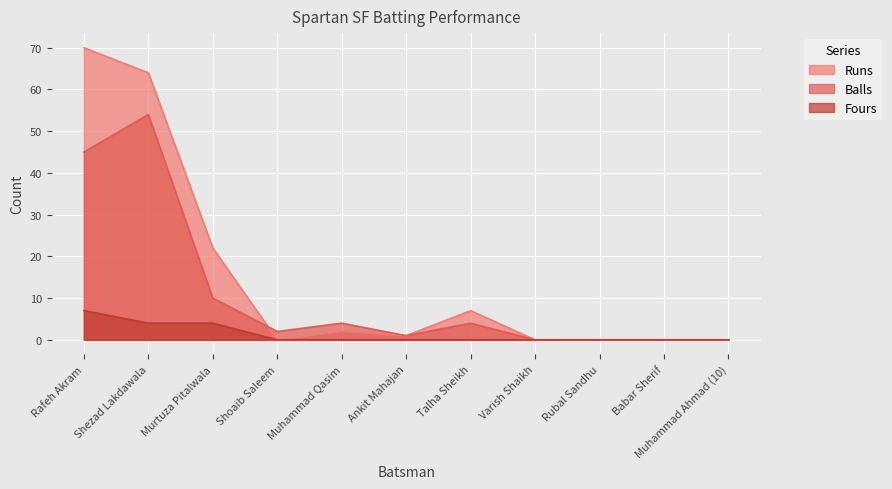

Does the chart display data point markers on the line(s)?

No